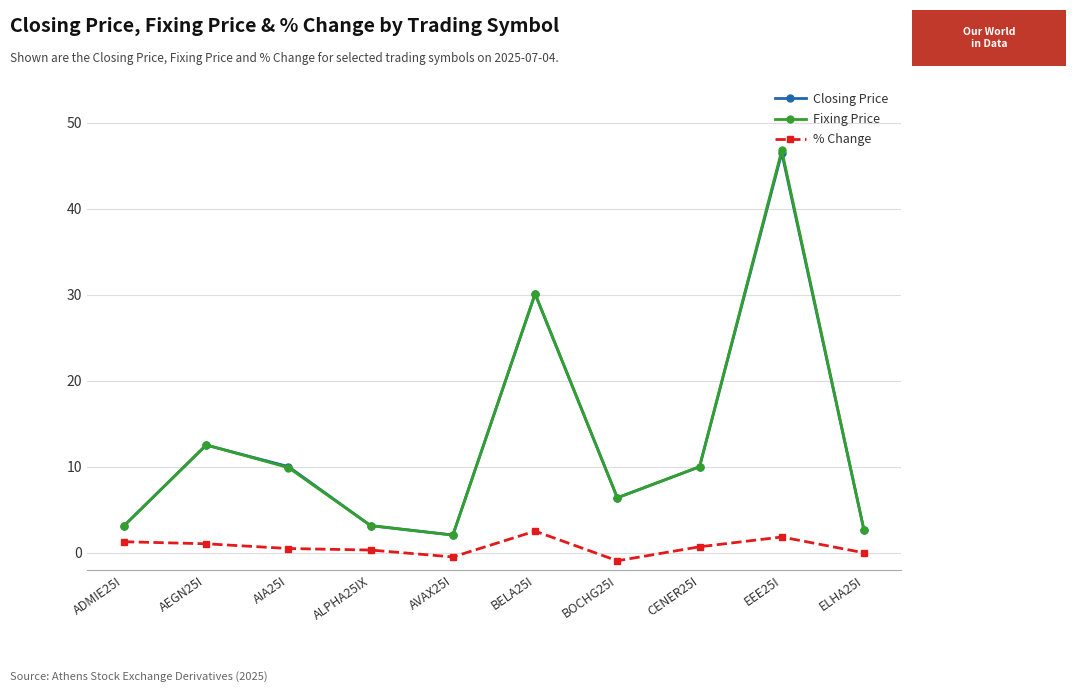

Between BELA25I and ELHA25I, which series saw the biggest shift?

Fixing Price